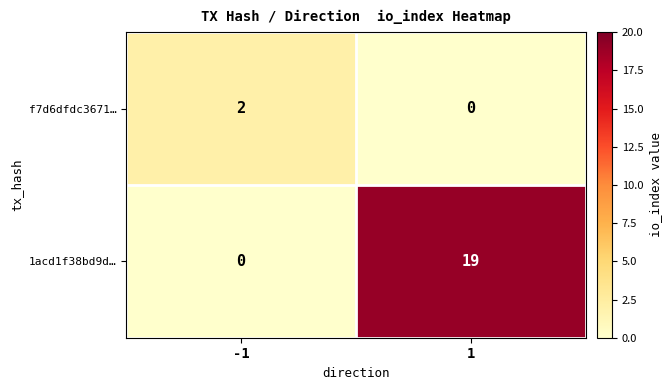

How many categories are shown in the chart?

2